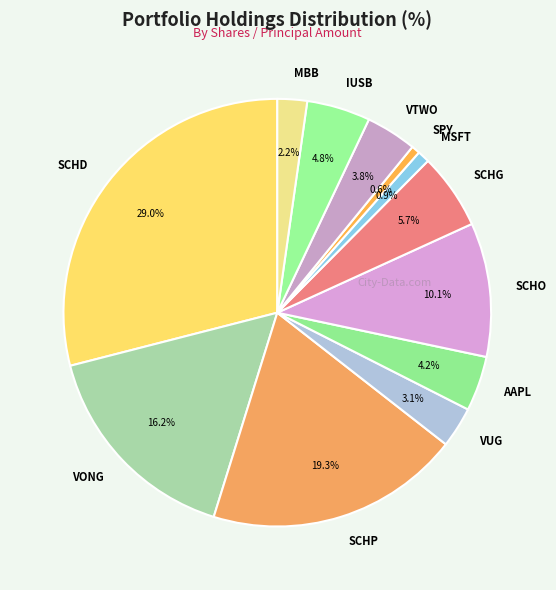

What percentage do VONG and SCHD together represent?

45.2%